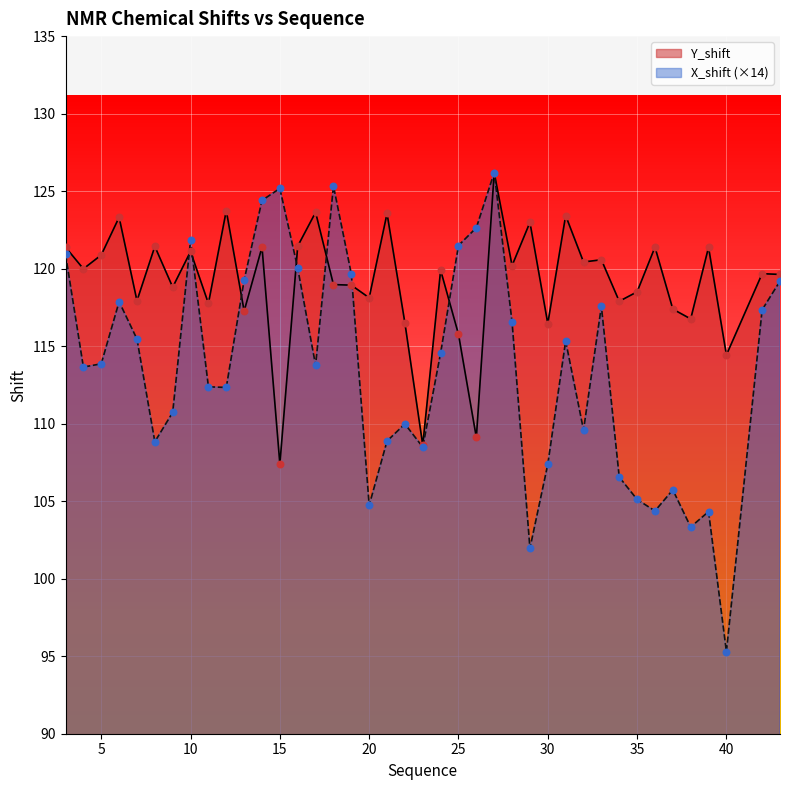

Which series reaches the minimum Y coordinate?

X_shift